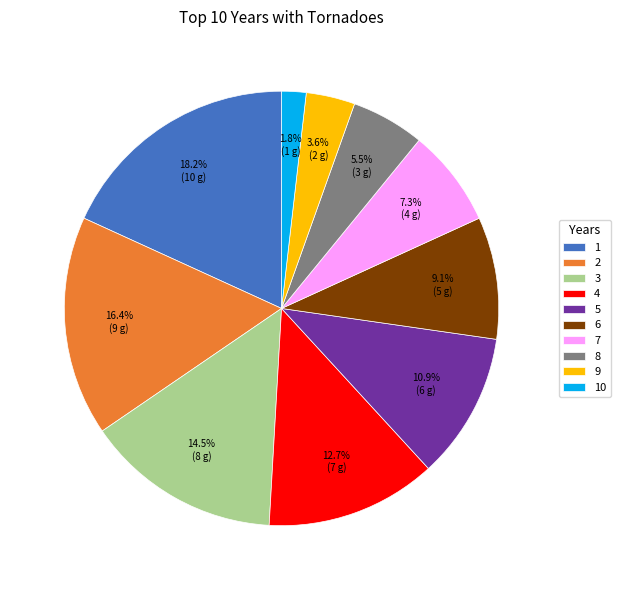

Rank the categories by value from lowest to highest.

10, 9, 8, 7, 6, 5, 4, 3, 2, 1